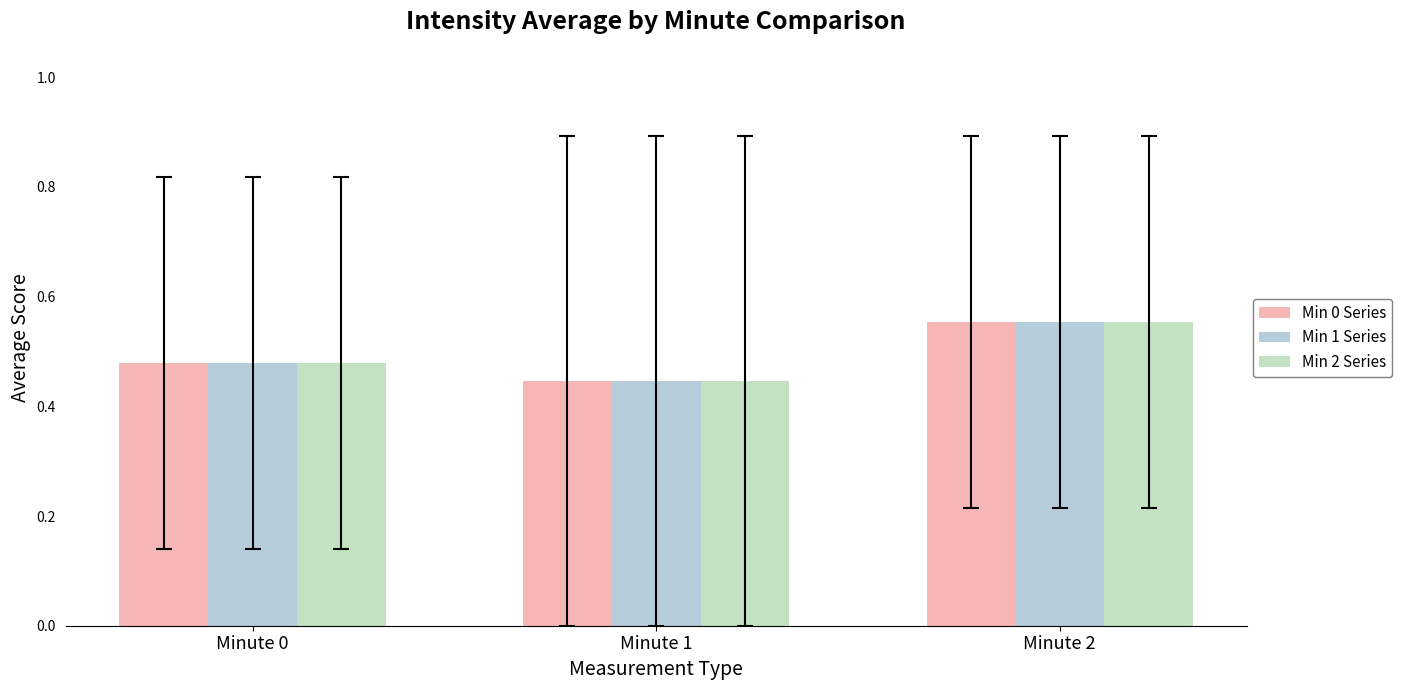

At which label is Min 1 Series closest to 0?

Minute 1